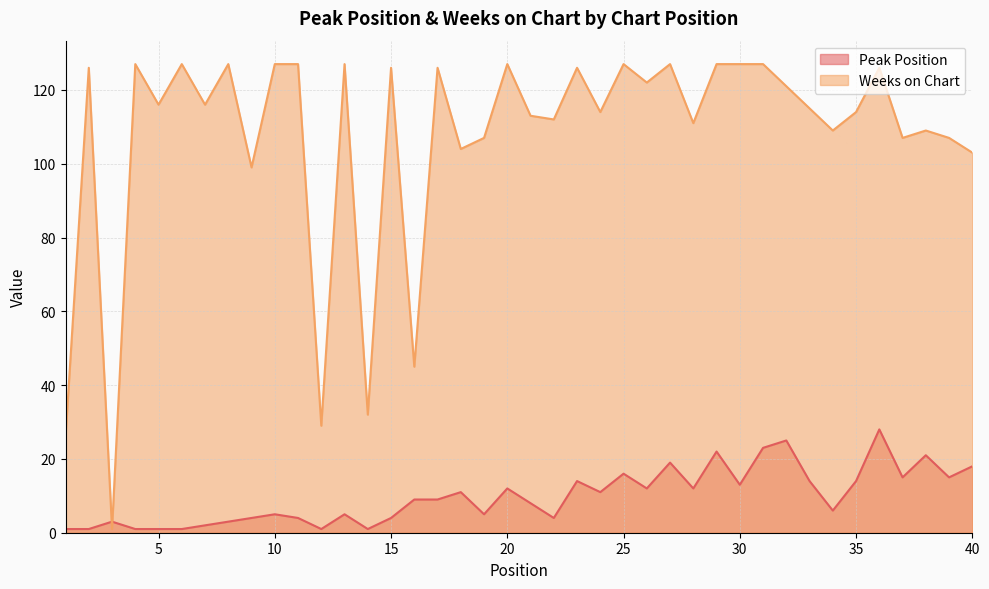

True or false: Peak Position has more than 1 points higher than both neighbors.

True